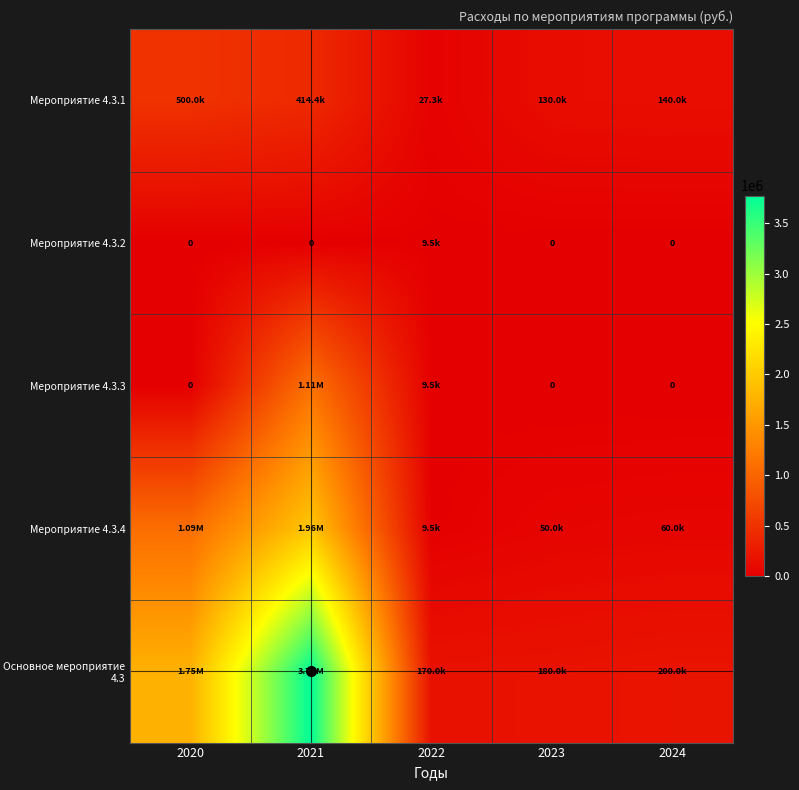

Read the Мероприятие 4.3.4 value at 2020.

1085290.0